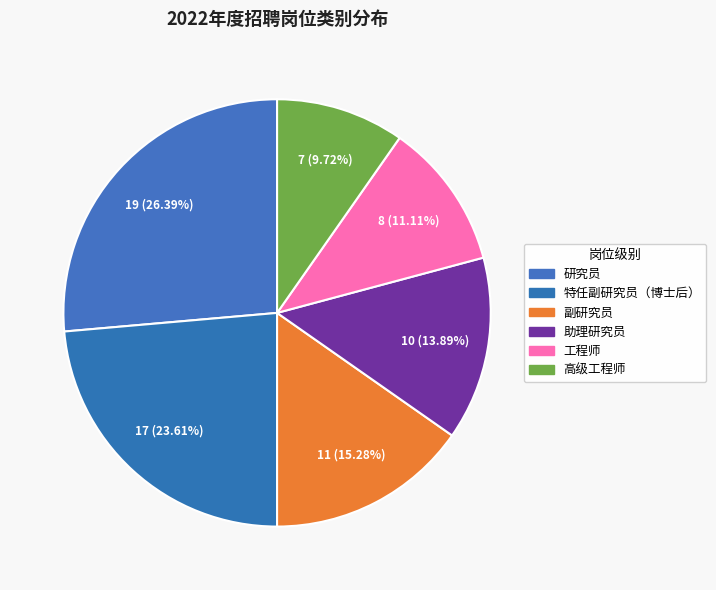

How many segments does this pie chart have?

6